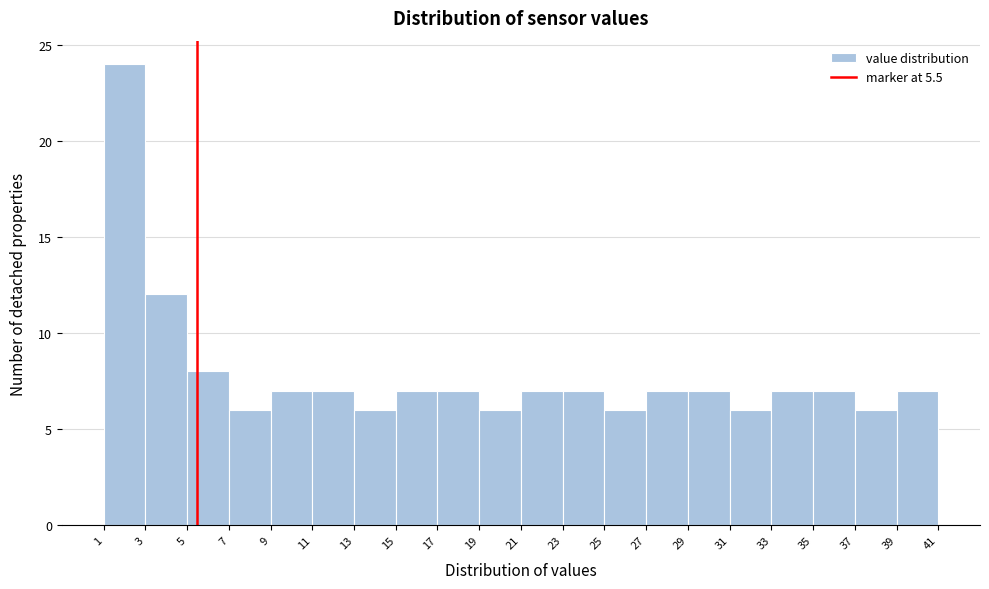

Reading left to right, list every bar in this chart as the range it spans on the x-axis followed by its height. The values are not printed on the chart, so give them approximately, as read against the axis.

1 to 3: 24
3 to 5: 12
5 to 7: 8
7 to 9: 6
9 to 11: 7
11 to 13: 7
13 to 15: 6
15 to 17: 7
17 to 19: 7
19 to 21: 6
21 to 23: 7
23 to 25: 7
25 to 27: 6
27 to 29: 7
29 to 31: 7
31 to 33: 6
33 to 35: 7
35 to 37: 7
37 to 39: 6
39 to 41: 7